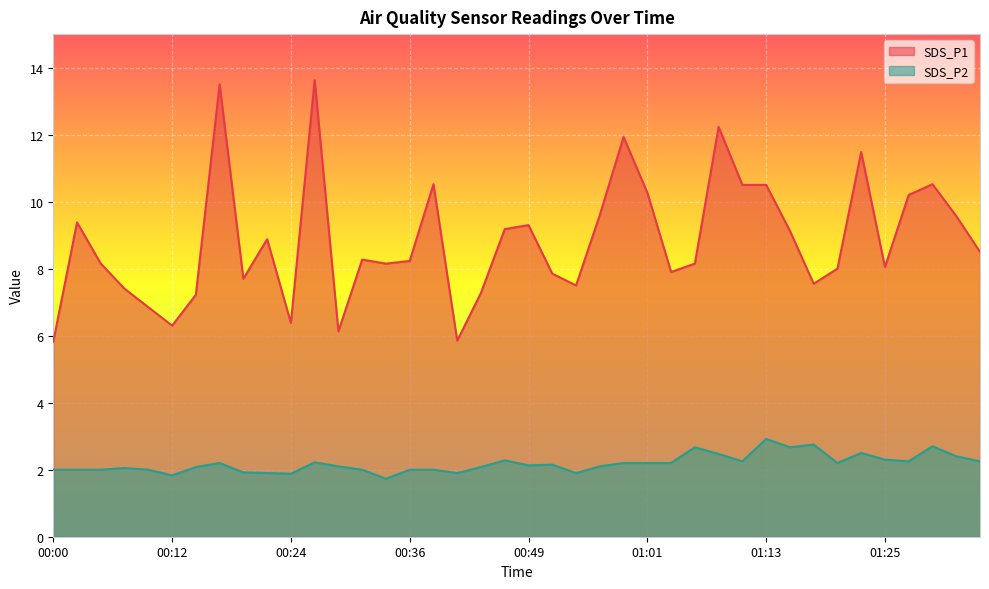

The value of SDS_P2 at 01:15 is 2.7. True or false?

True